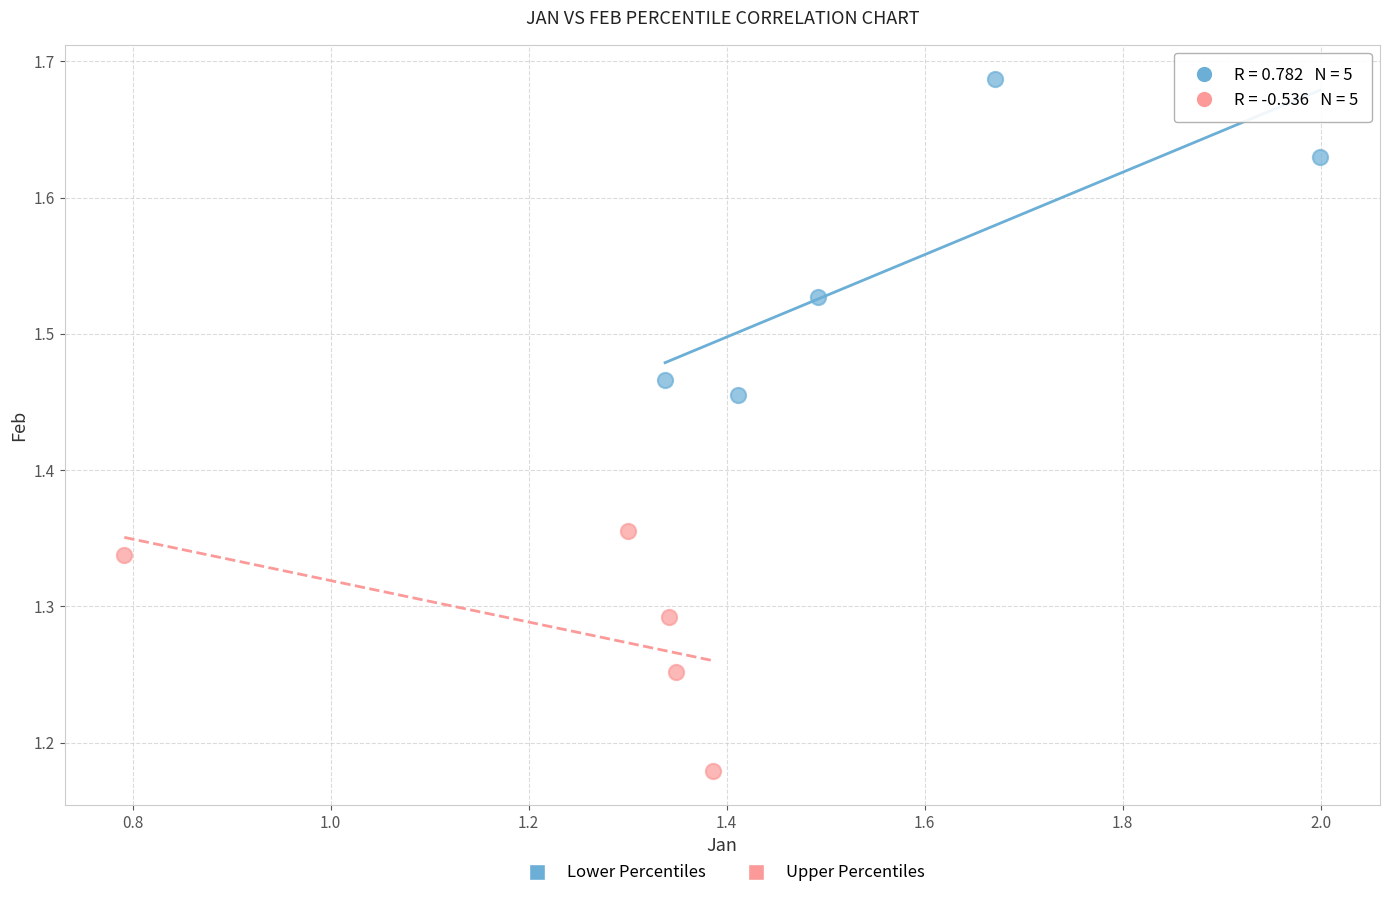

Which series reaches the minimum Y coordinate?

Upper Percentiles